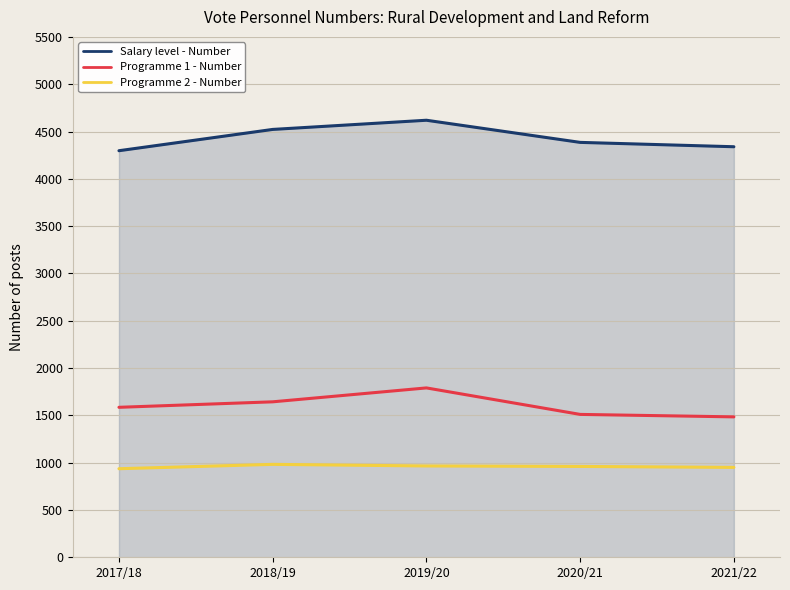

At which label is Salary level - Number closest to 4458?

2018/19